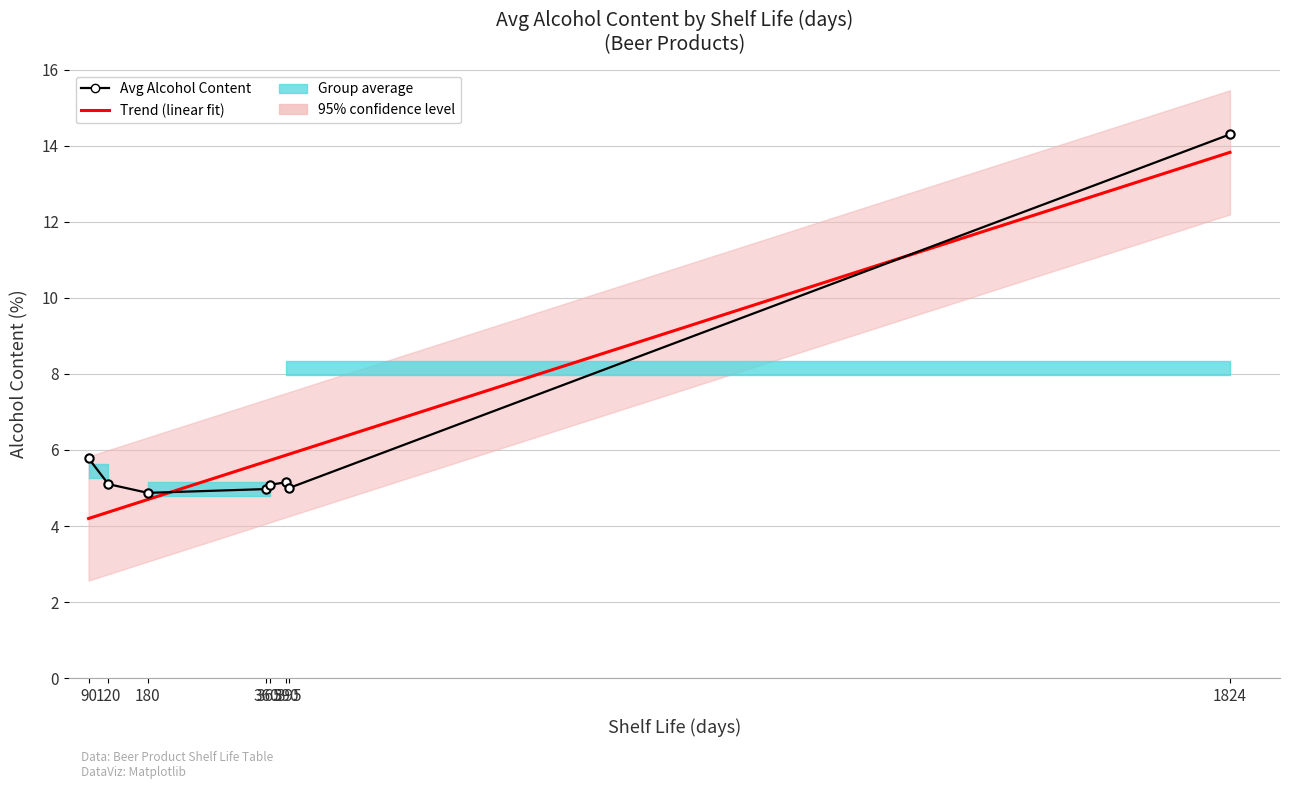

At which label is Trend (linear fit) closest to 9?

395